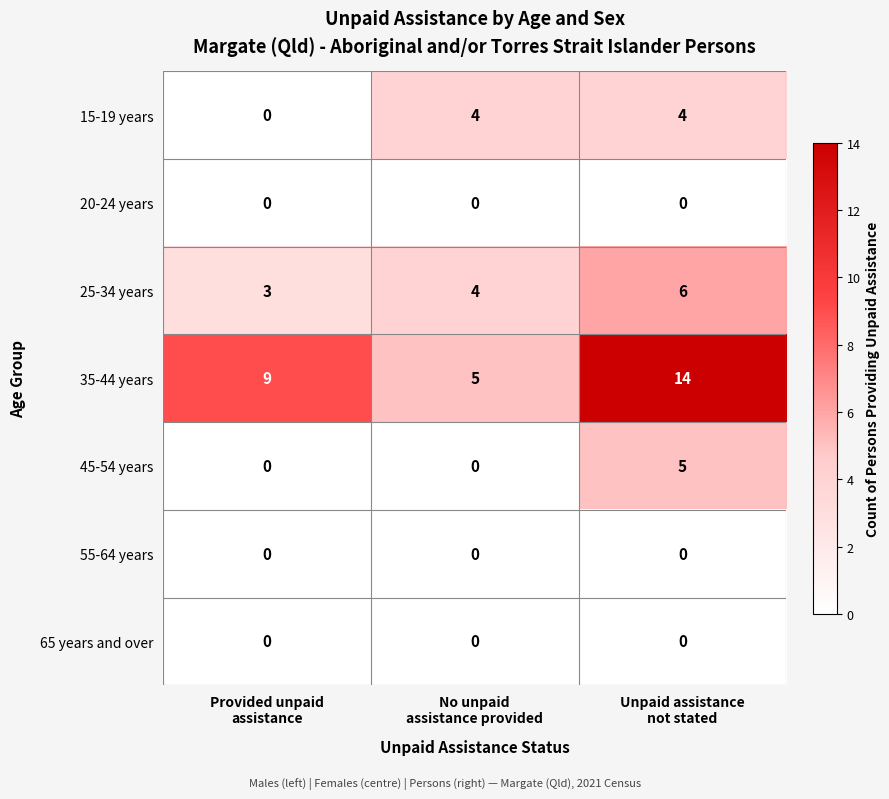

How many values in 45-54 years are above zero?

1